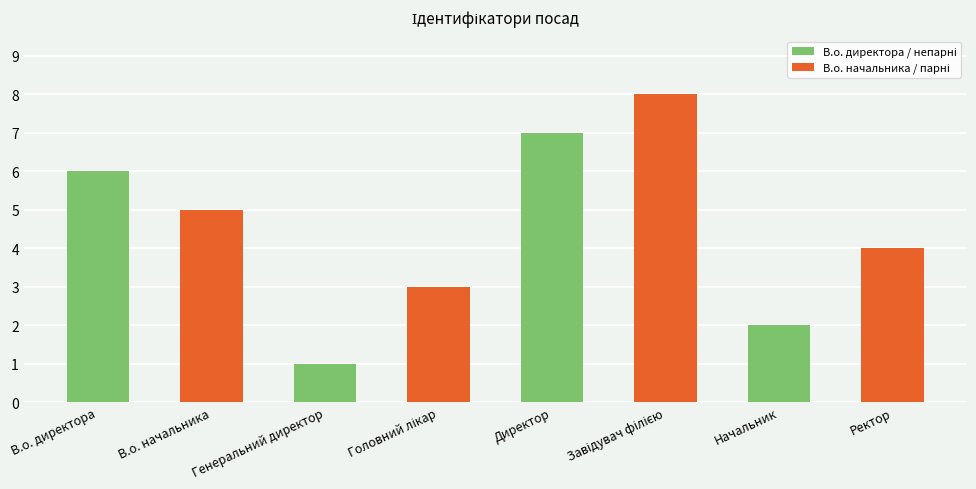

Reading right to left, what are all the values shown in this chart?

4	2	8	7	3	1	5	6